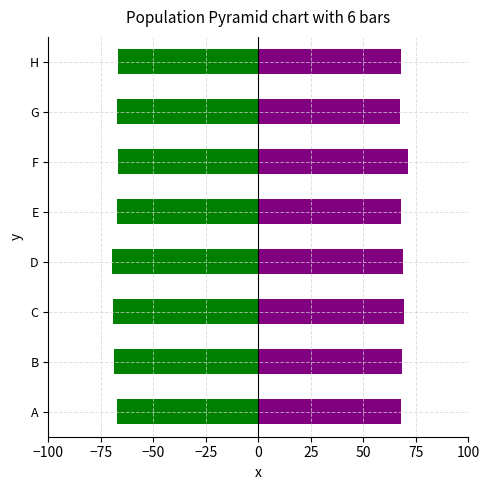

Which category has the lowest value in the 2 series?

D